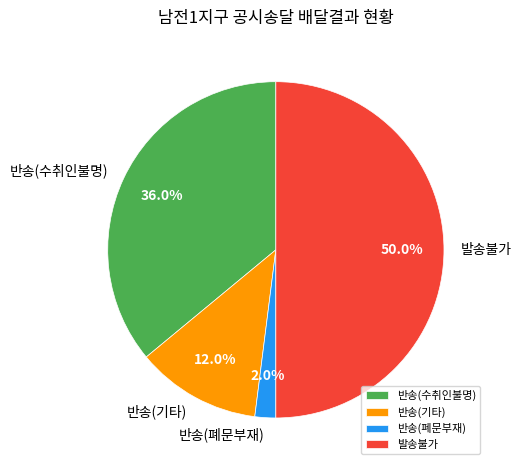

Is 반송(수취인불명) the majority of the pie?

No